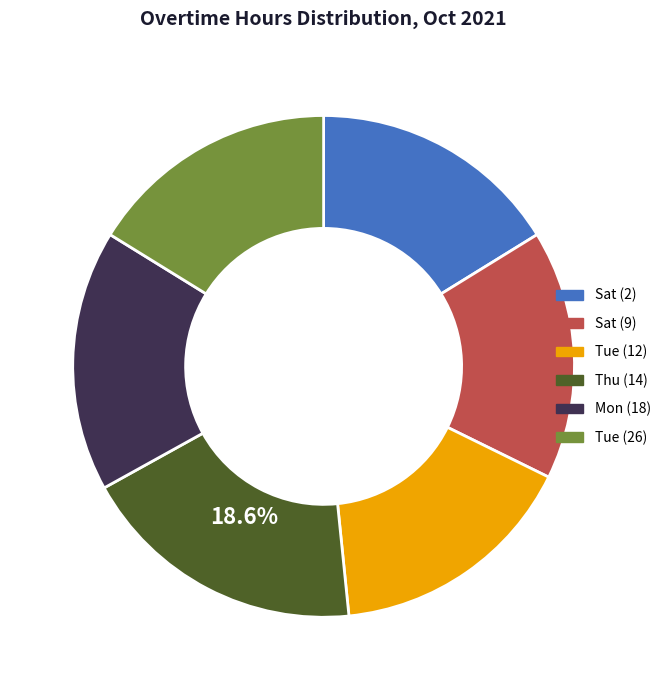

Count the number of slices in the pie.

6